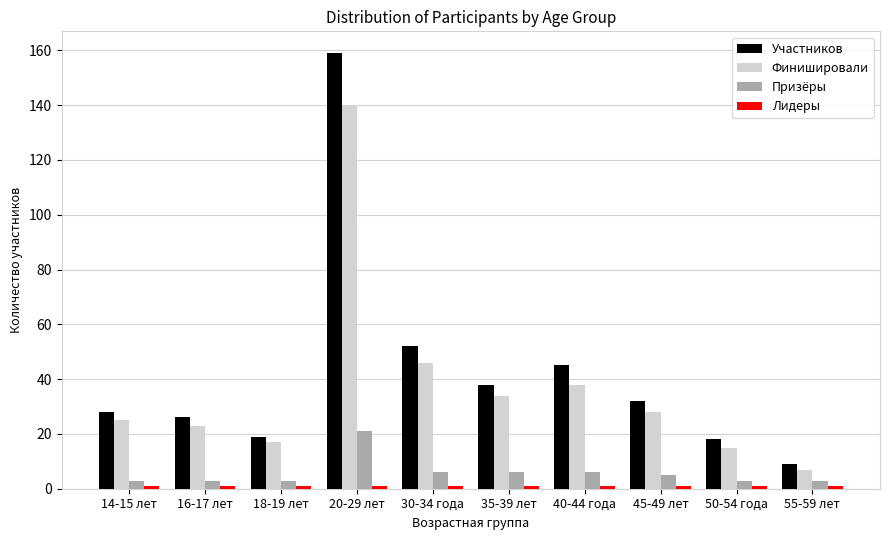

Is the value of Финишировали at 30-34 года greater than the value of Призёры at 20-29 лет?

Yes